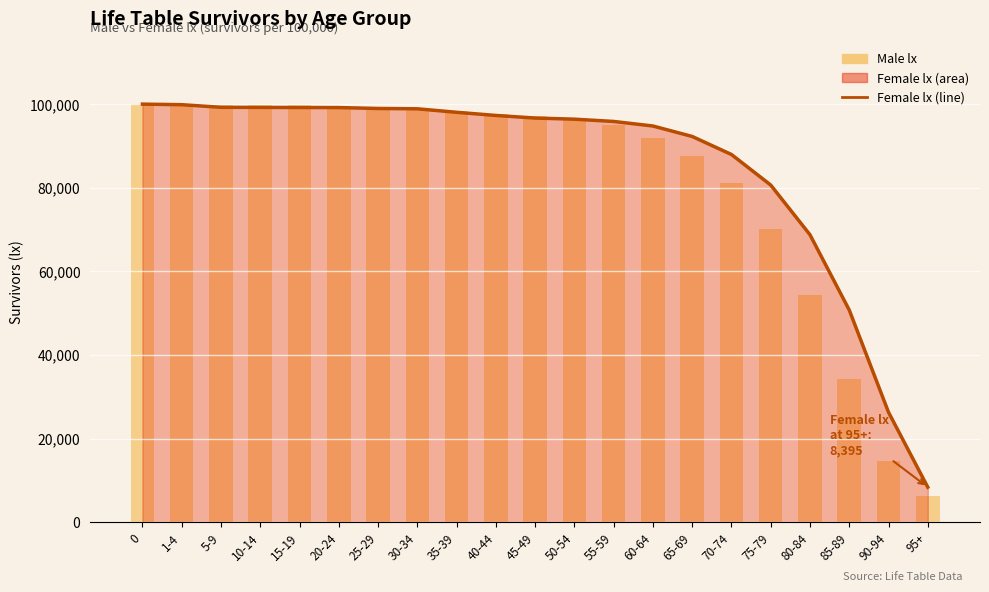

Between 70-74 and 45-49, which is larger?

45-49